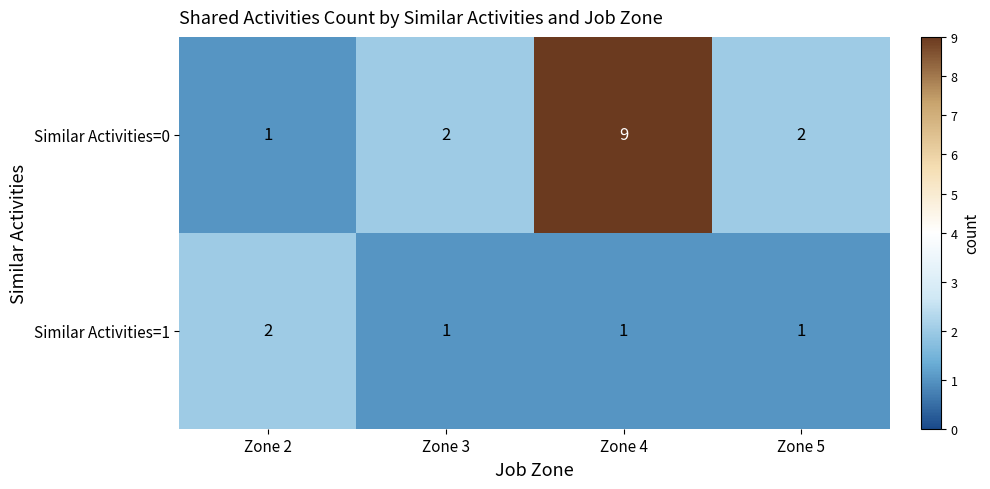

At which category is the sum across all series the highest?

Zone 4